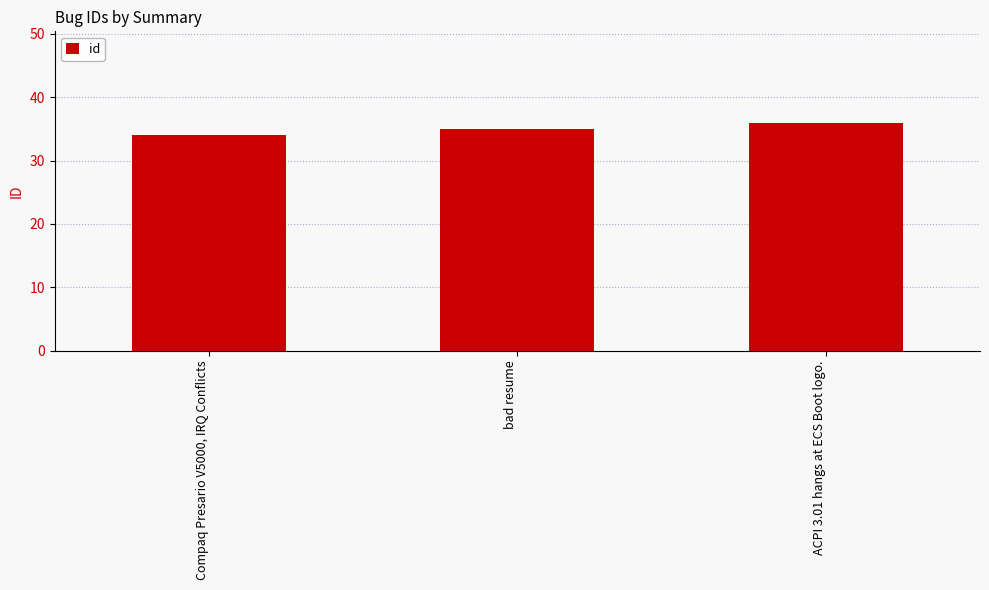

What is the value of the 2nd bar from the left?

35